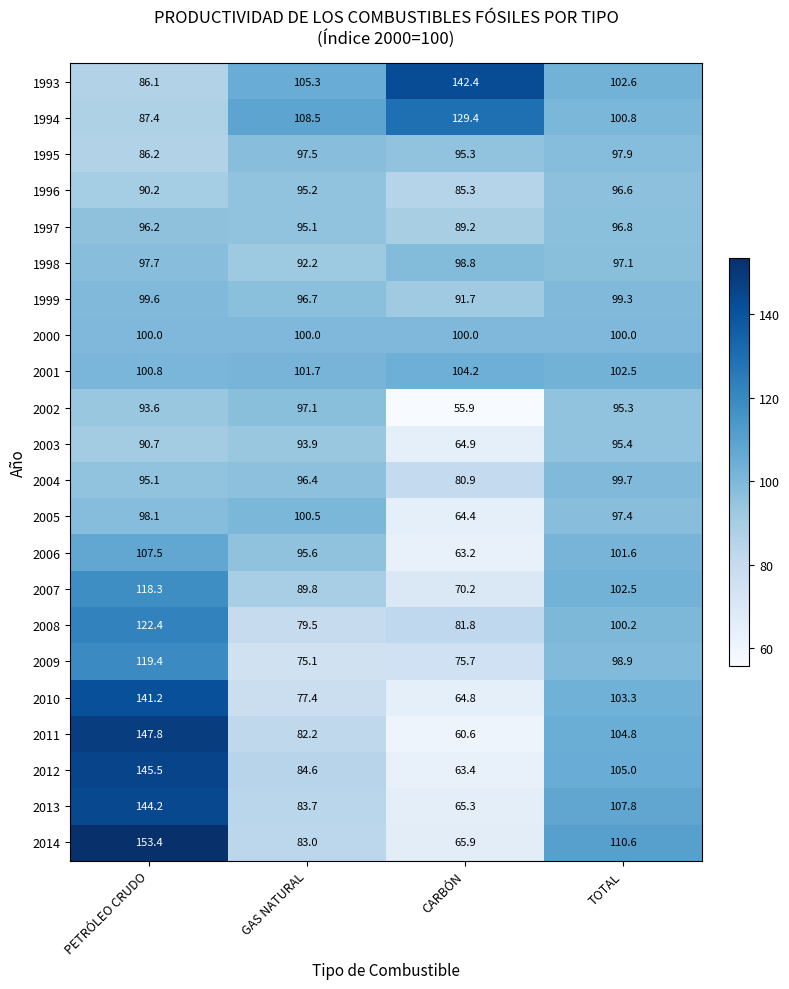

Which series changed the most between PETRÓLEO CRUDO and TOTAL?

2011